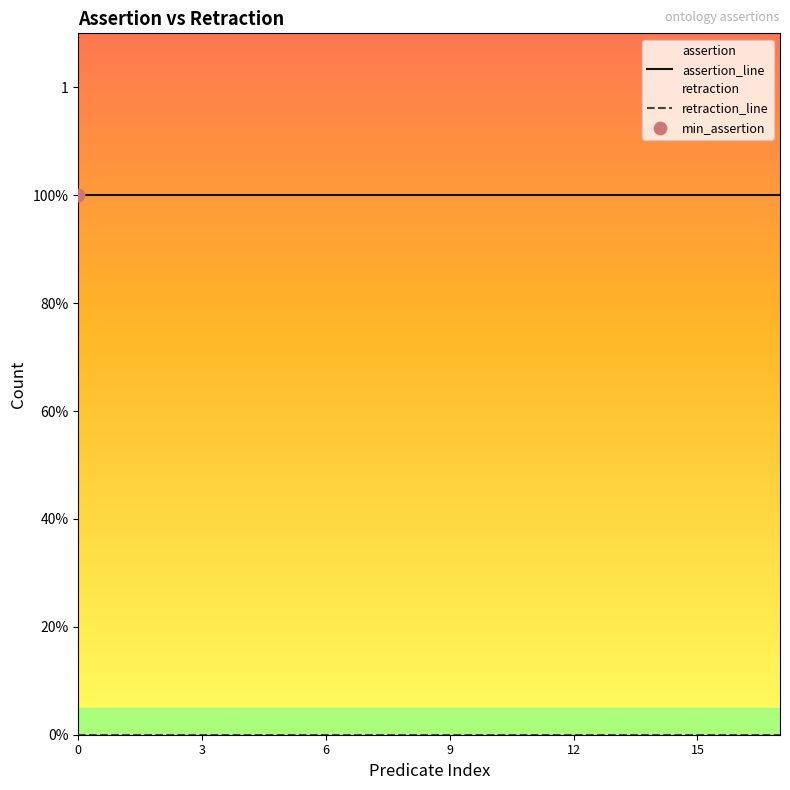

Which series has the largest total across all categories?

assertion_line